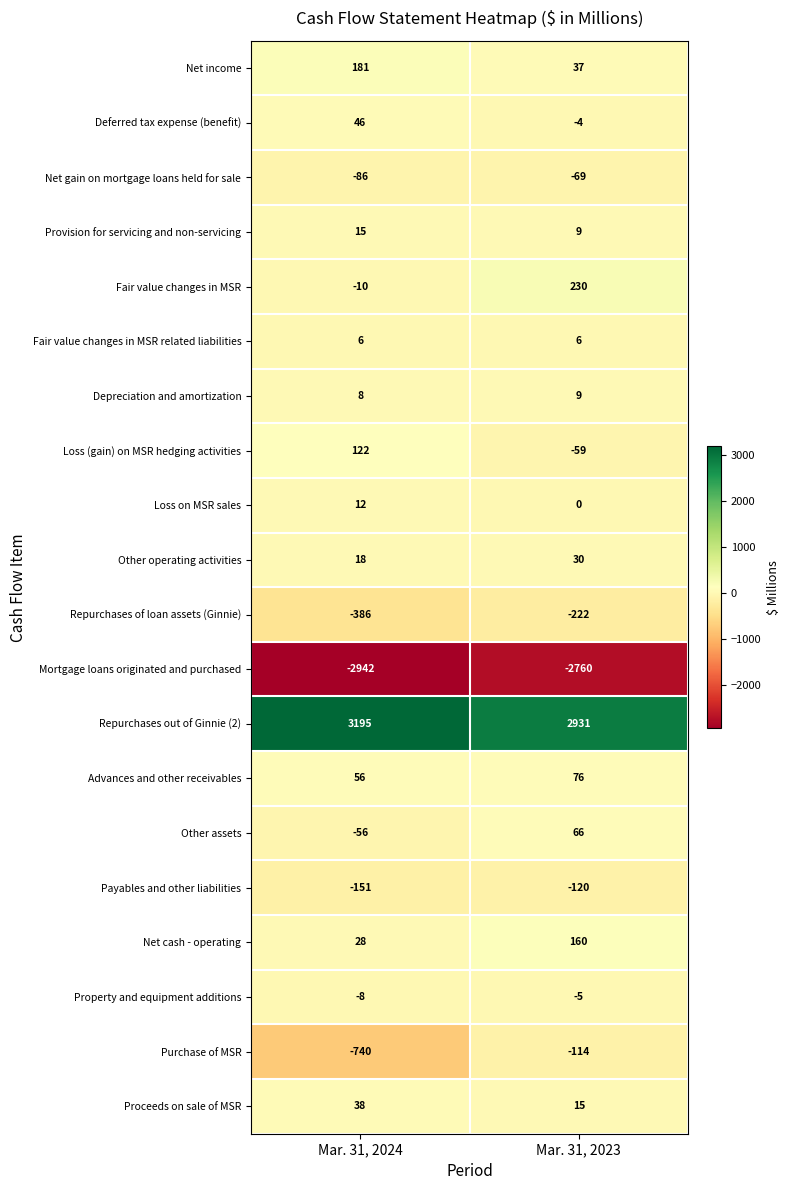

Count the number of data series in this chart.

20